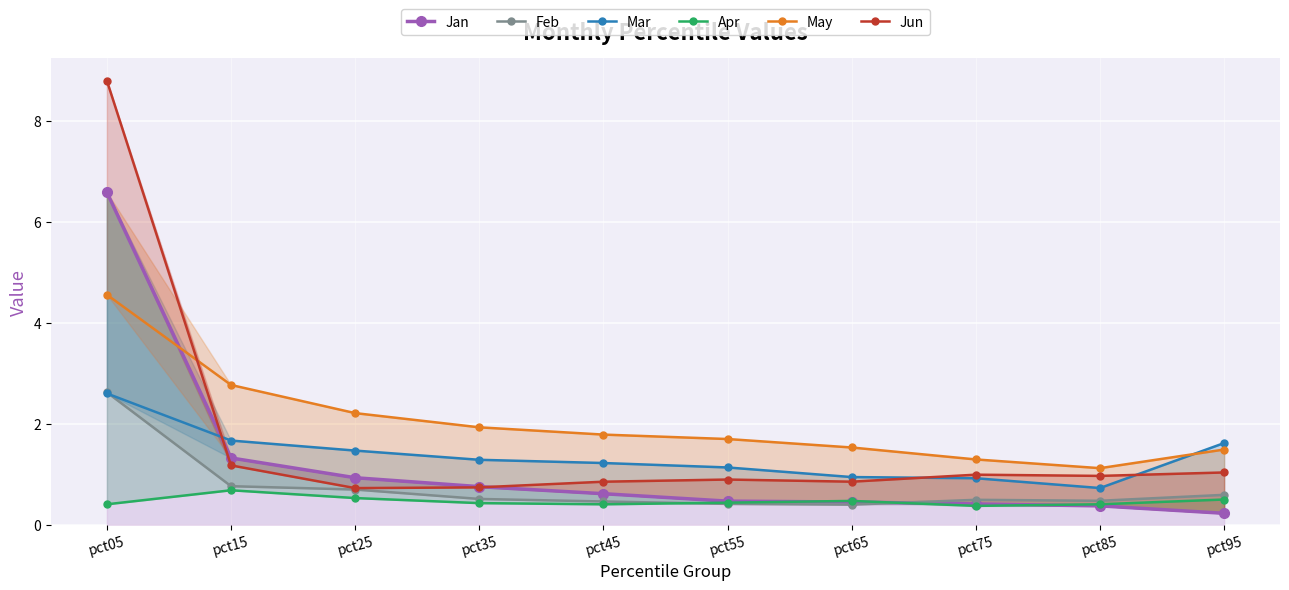

What is the value of the Jun point at the 2nd from the left?

1.2